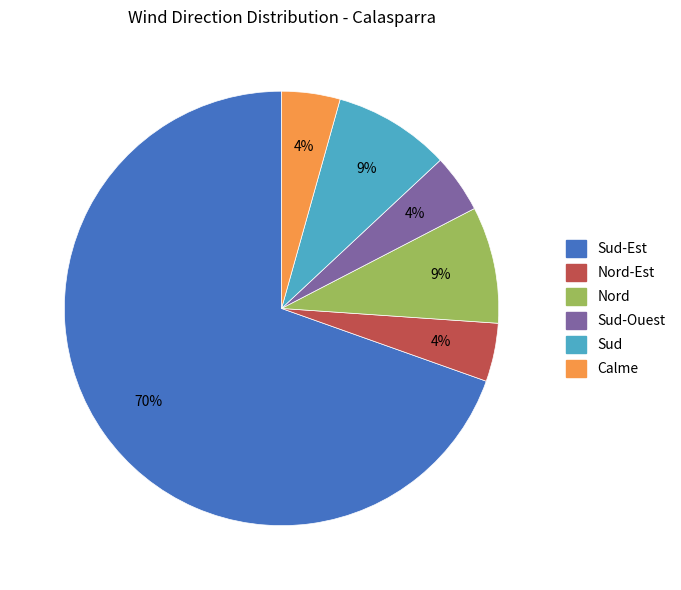

Is it true that Nord is 9% of the pie?

True